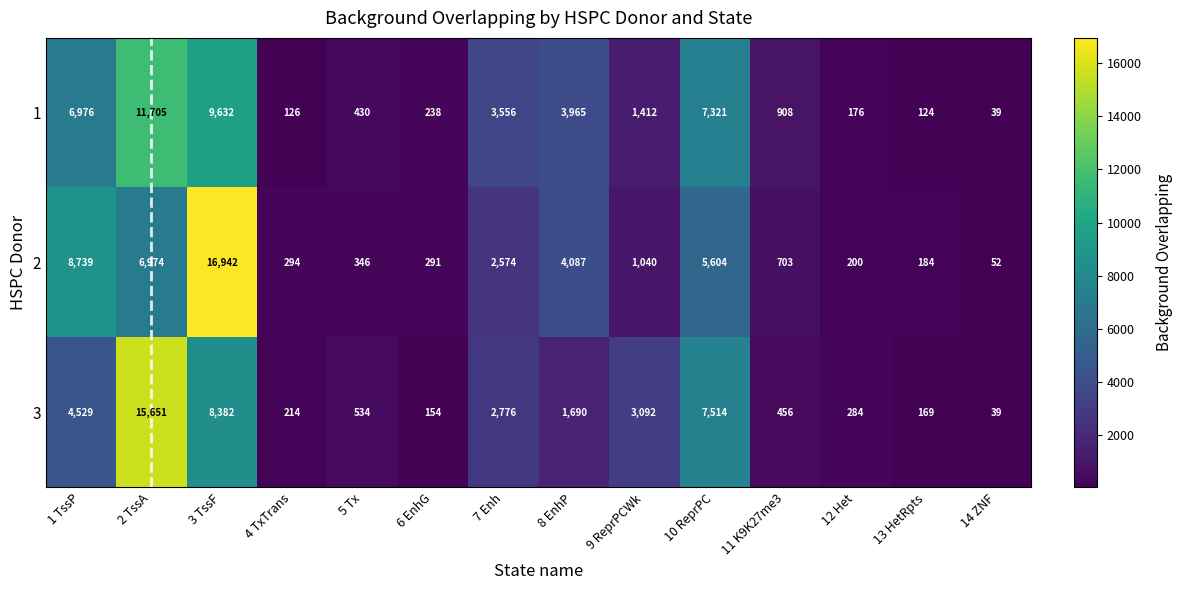

Rank the series by their maximum value, from highest to lowest.

2, 3, 1